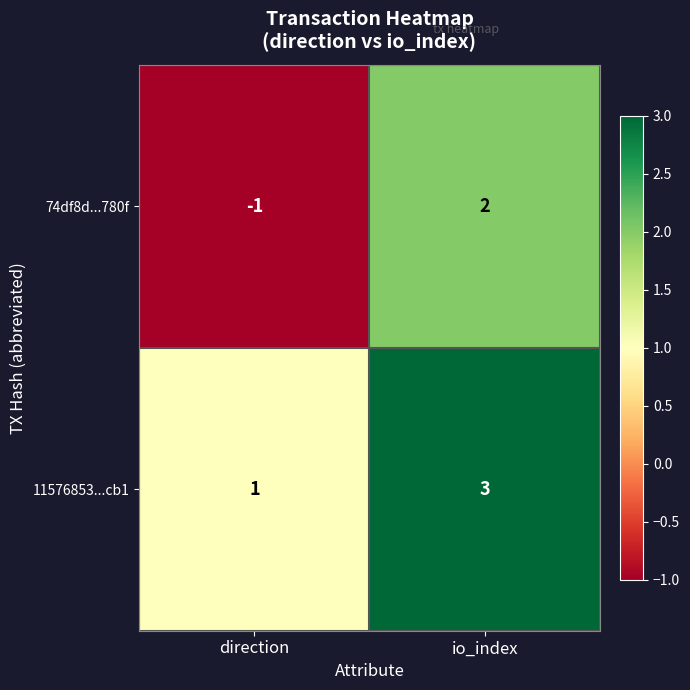

Is it true that 11576853...cb1 equals 0 at direction?

False